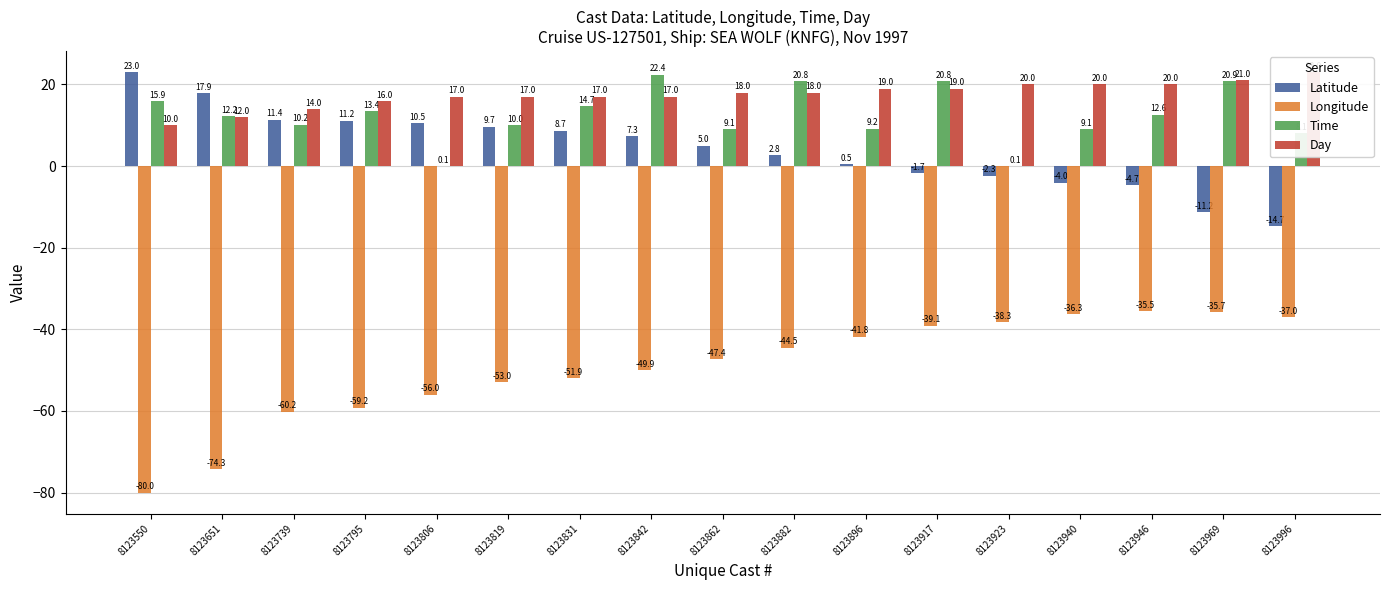

List the series in order of their peak value, highest first.

Latitude, Day, Time, Longitude